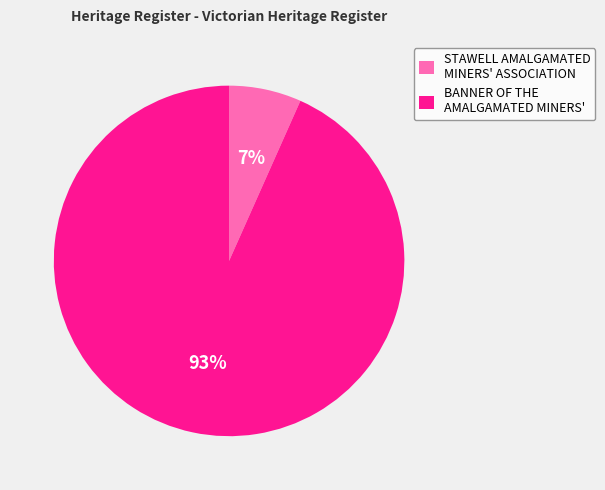

Count the number of slices in the pie.

2